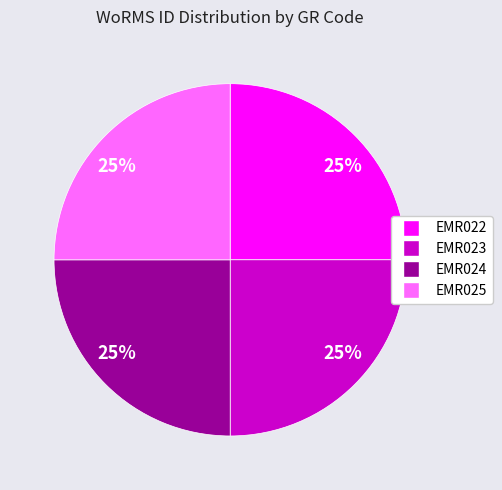

Does any single category account for the majority?

No